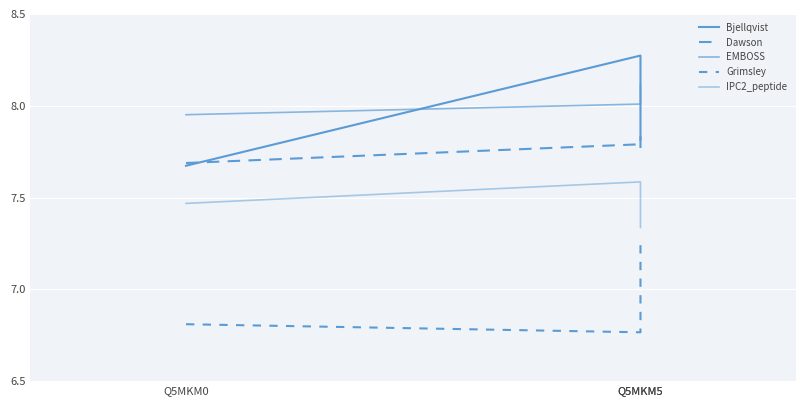

Which label corresponds to the largest value in the chart?

Q5MKM5